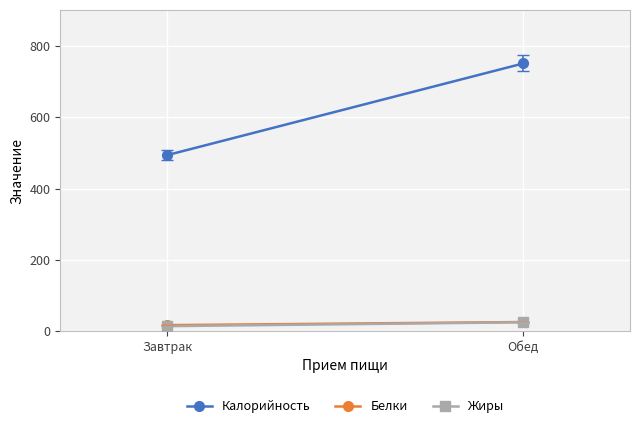

What is the label of the 1st point from the left?

Завтрак